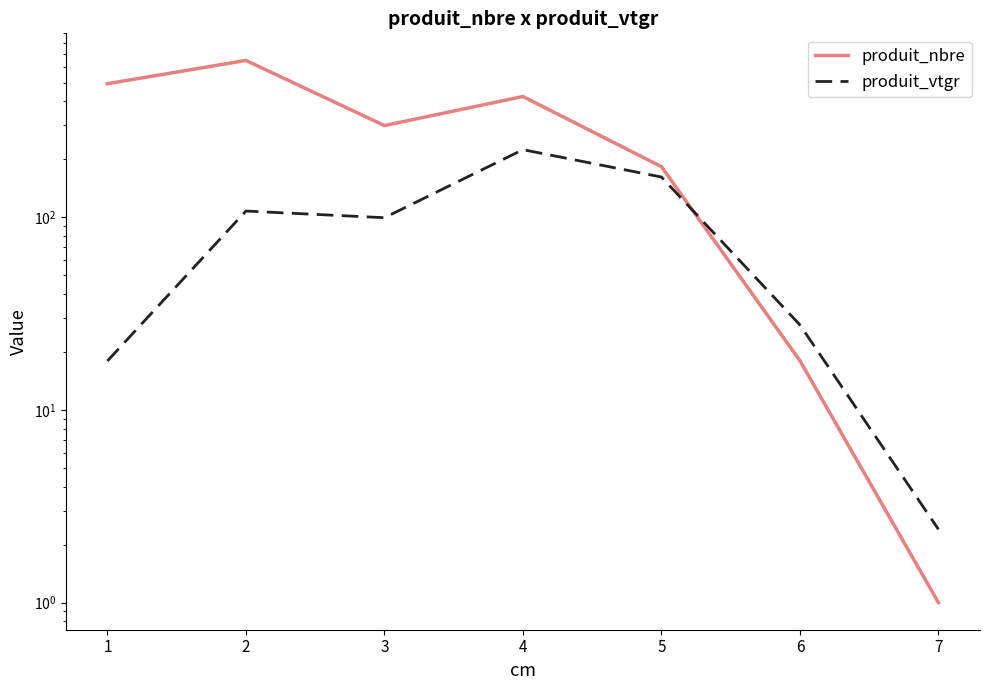

The produit_nbre series shows 65.6 at 3. True or false?

False